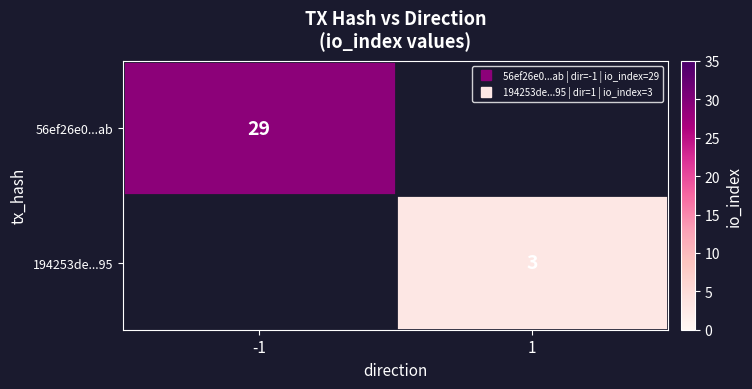

What is the smallest value displayed?

3.0